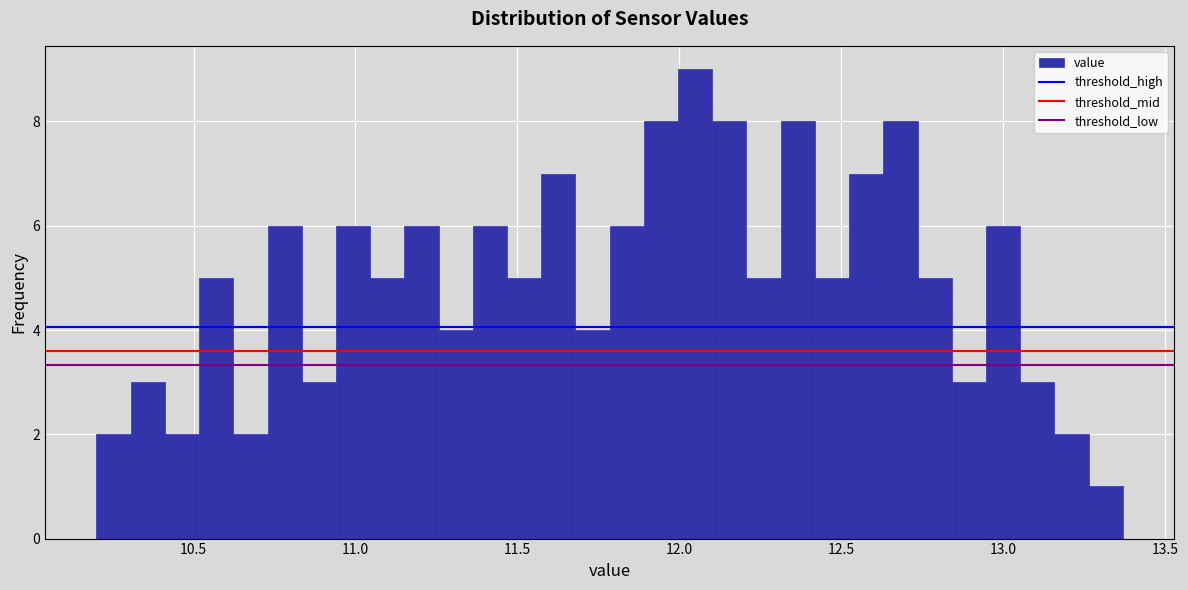

Around what value on the x-axis is the tallest bar? Give the approximate position of its centre, as read against the axis.

12.05